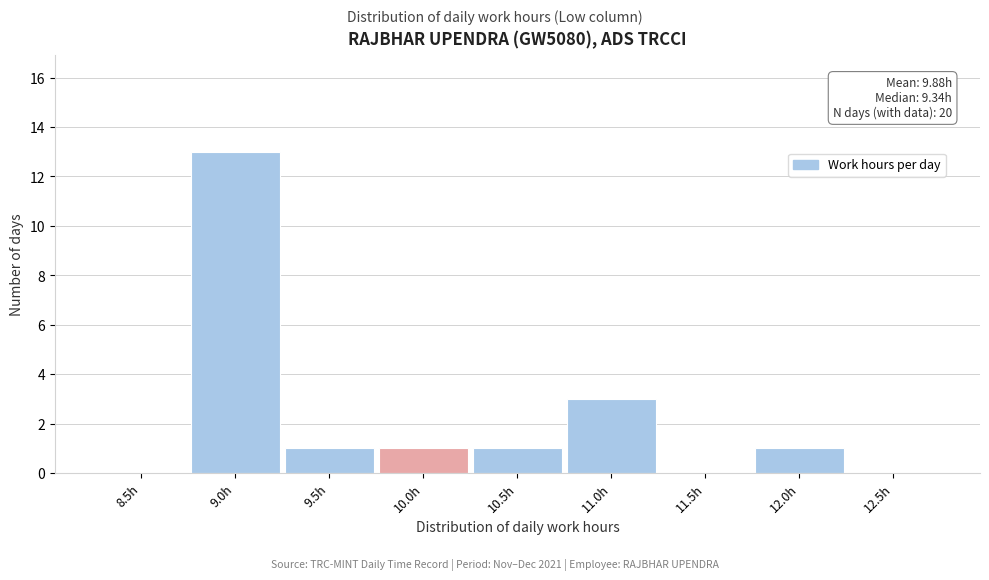

Reading right to left, transcribe all the data shown in this chart.

12.5h=0	12.0h=1	11.5h=0	11.0h=3	10.5h=1	10.0h=1	9.5h=1	9.0h=13	8.5h=0